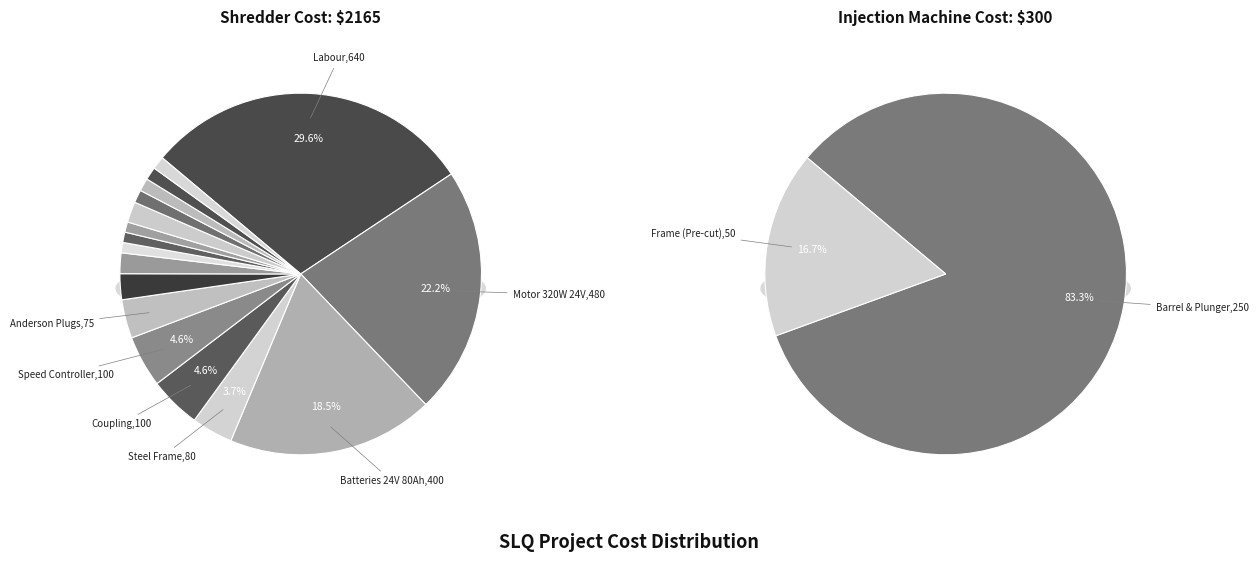

What percentage is the Hour Meter (25) slice, to the nearest percent?

1%